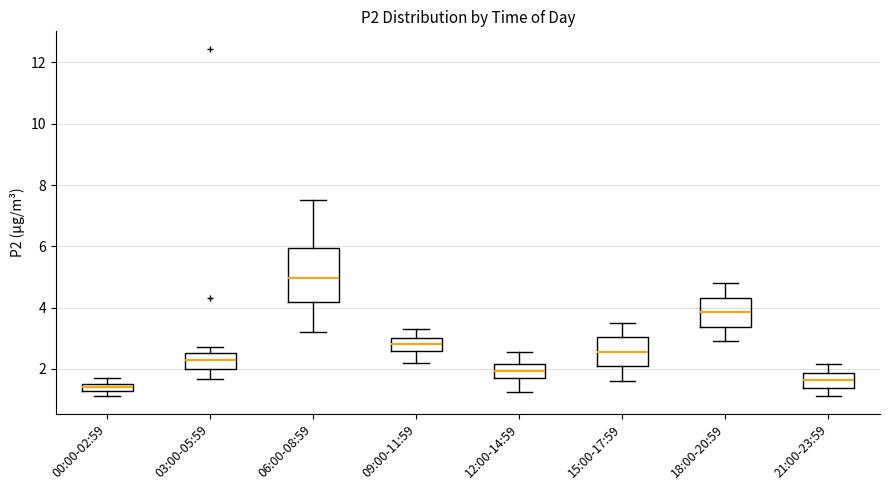

Which box is the tallest, from its lower edge to its upper edge?

06:00-08:59